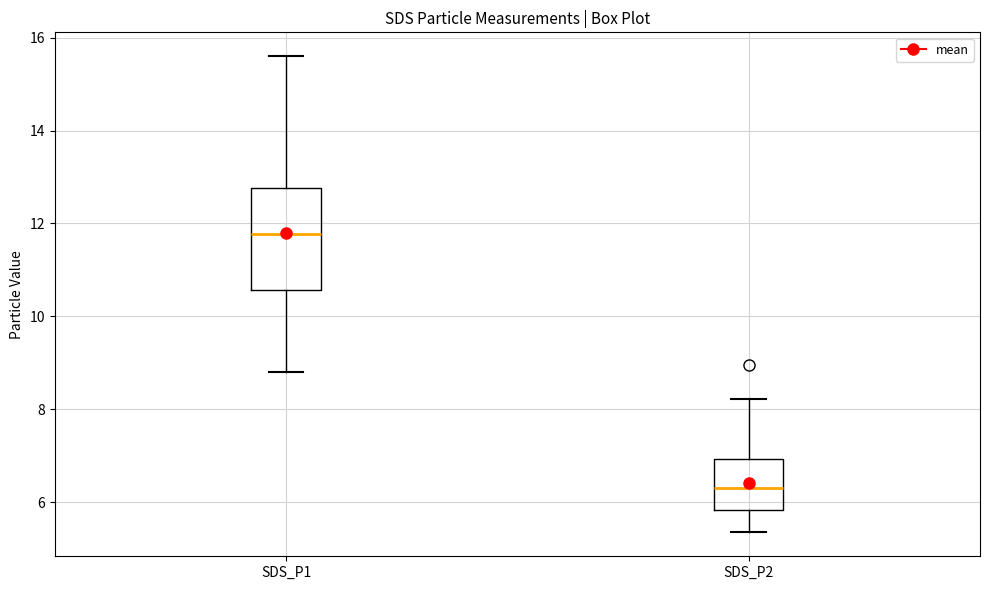

Reading left to right, transcribe this box plot: for each box, give where its median line is, the range the box spans, and where its two whiskers end, as read against the y-axis. The values are not printed on the chart, so give them approximately, as read against the axis.

SDS_P1: median 11.8, box 10.6 to 12.8, whiskers 8.8 to 15.6
SDS_P2: median 6.4, box 5.8 to 7.0, whiskers 5.4 to 8.2